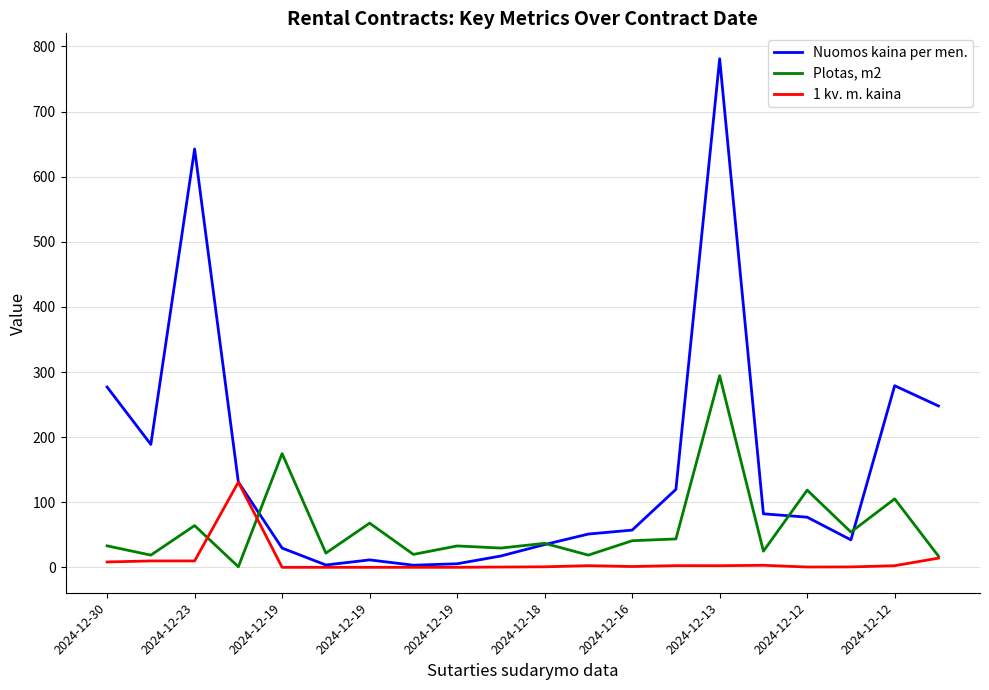

Which series has the largest range (max minus min)?

Nuomos kaina per men.